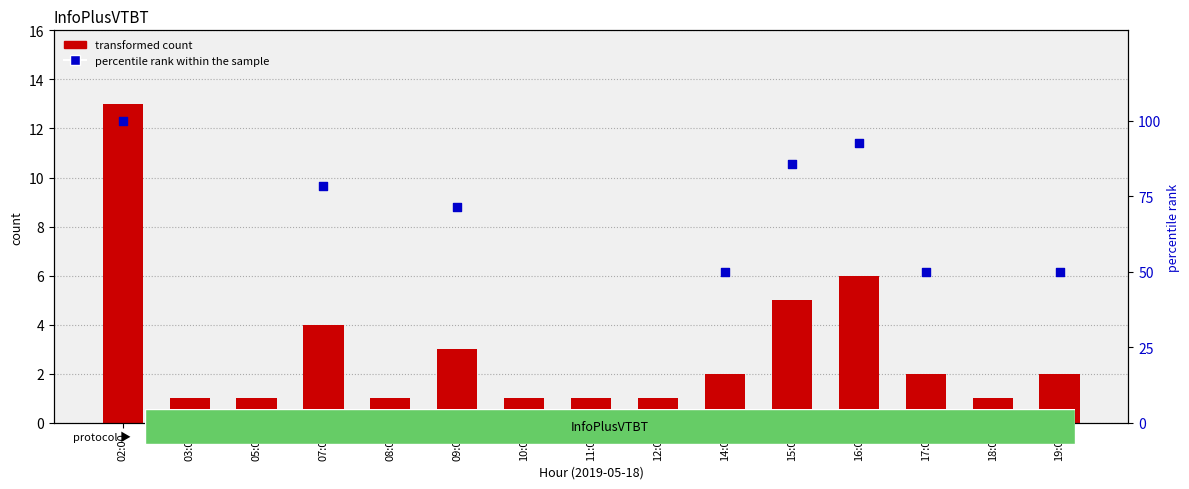

At how many categories does at least one series exceed 77?

4